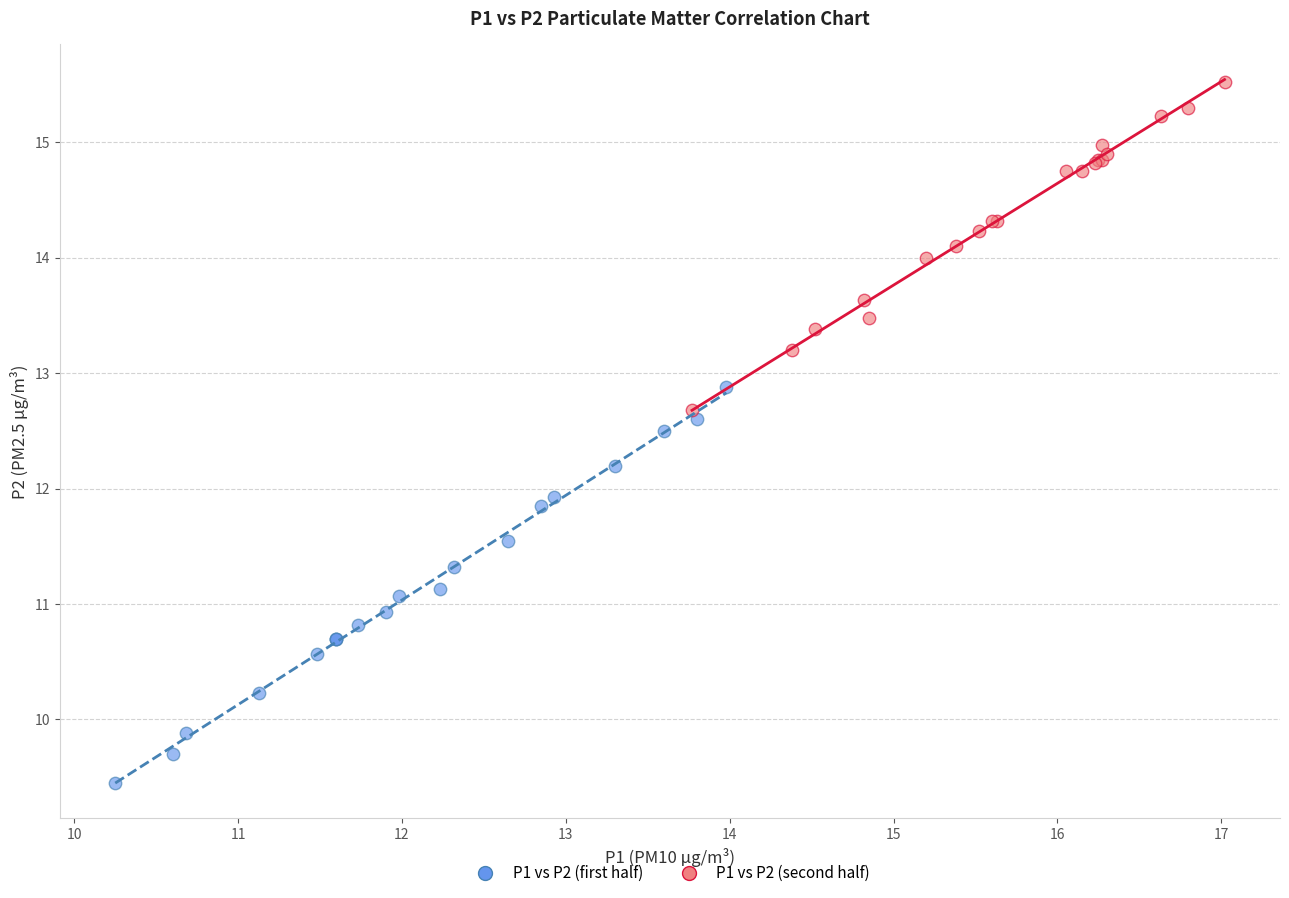

Which series reaches the maximum Y coordinate?

P1 vs P2 (second half)